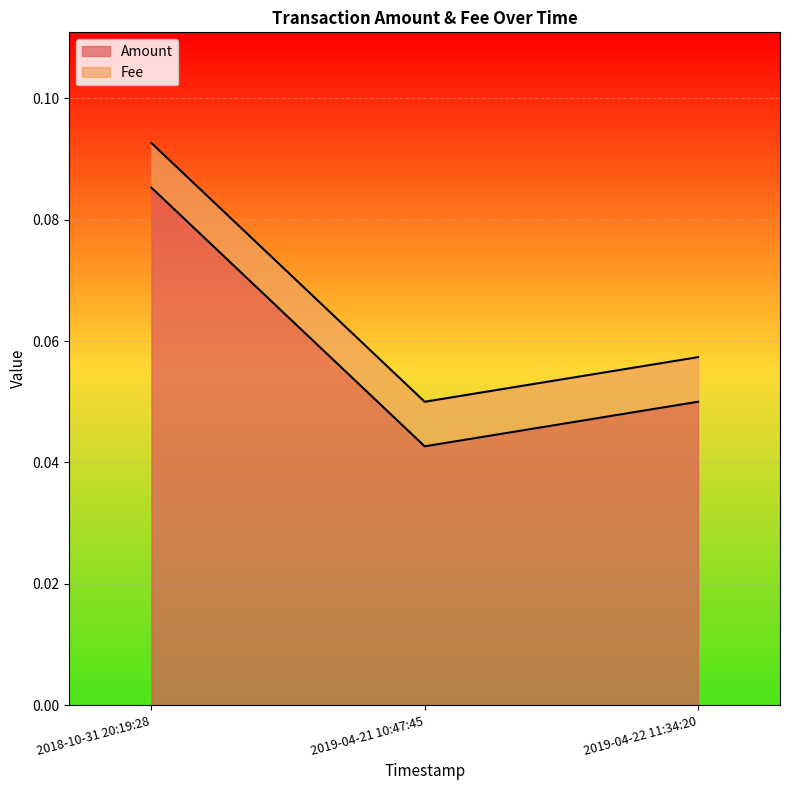

What is the maximum value shown in the chart?

0.1